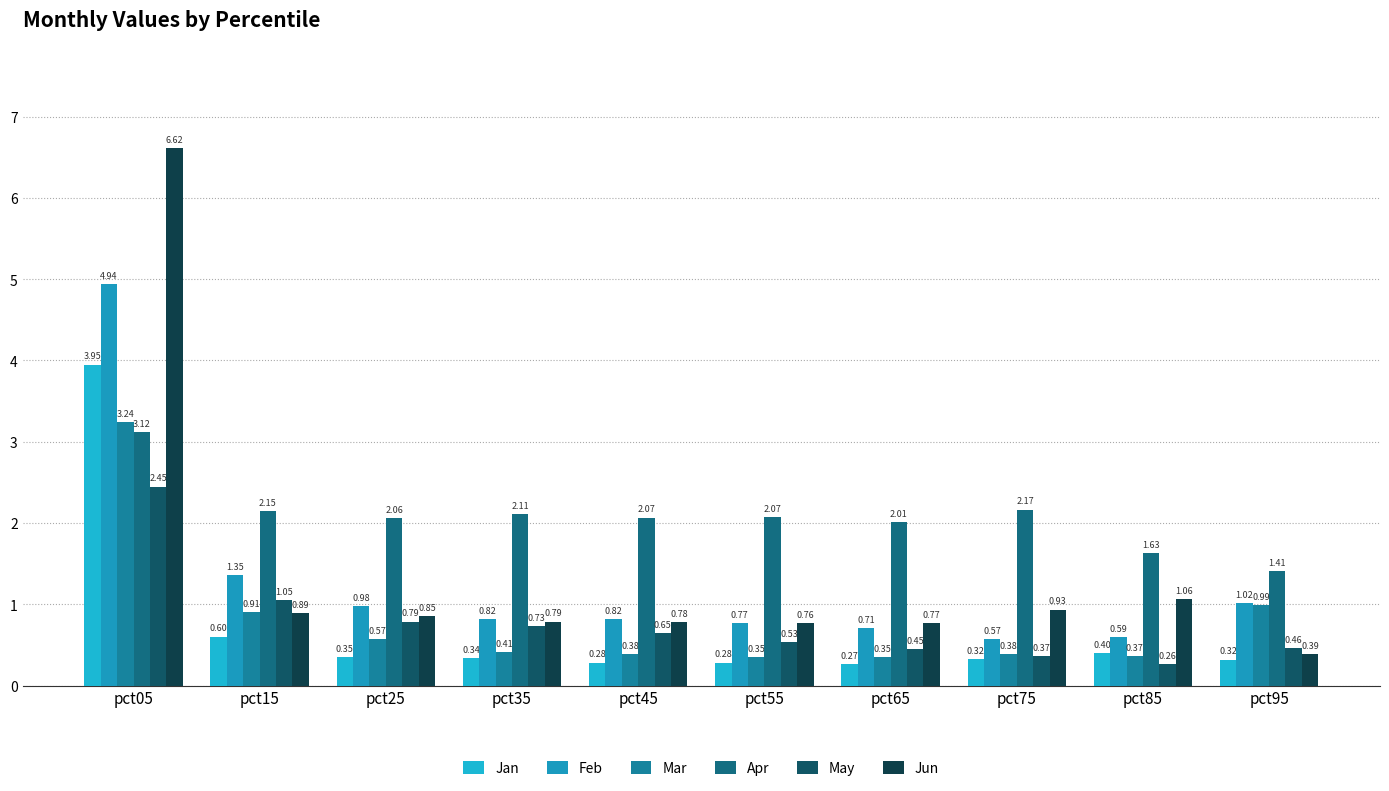

What are all the series names shown in the legend?

Jan, Feb, Mar, Apr, May, Jun